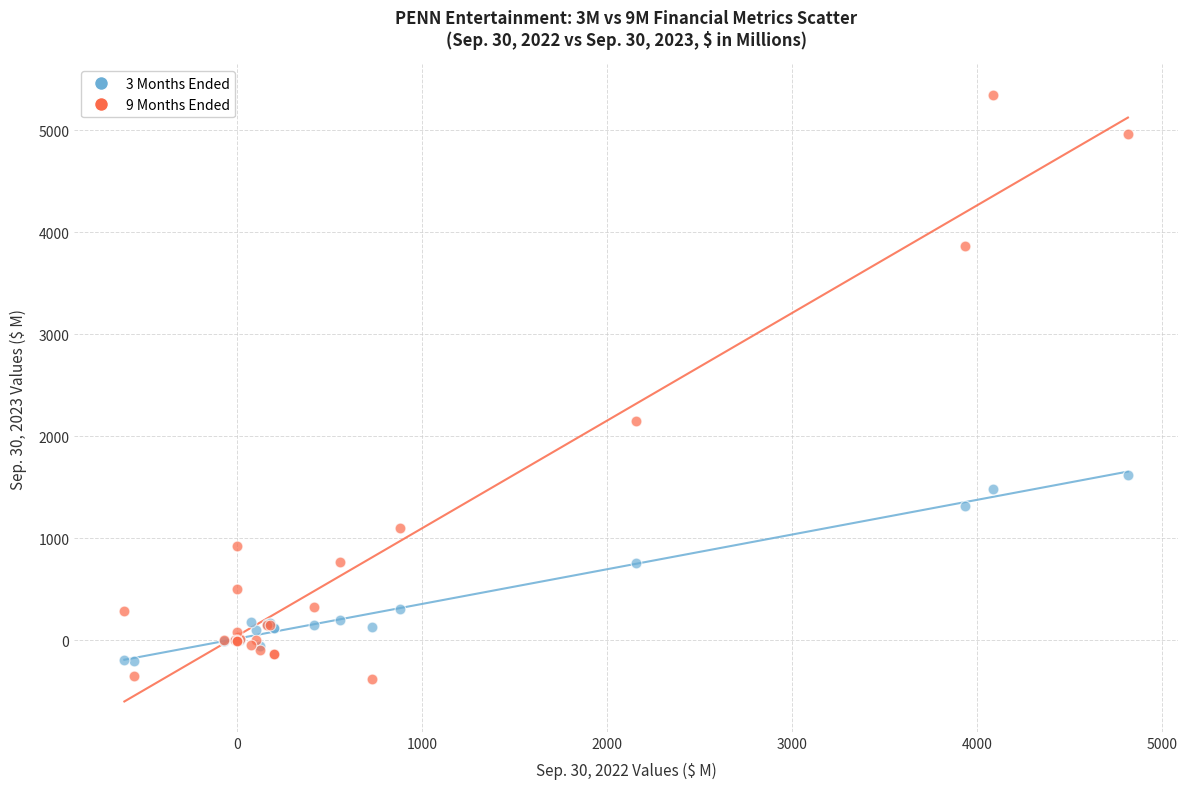

Which series contains the lowest Y value?

9 Months Ended